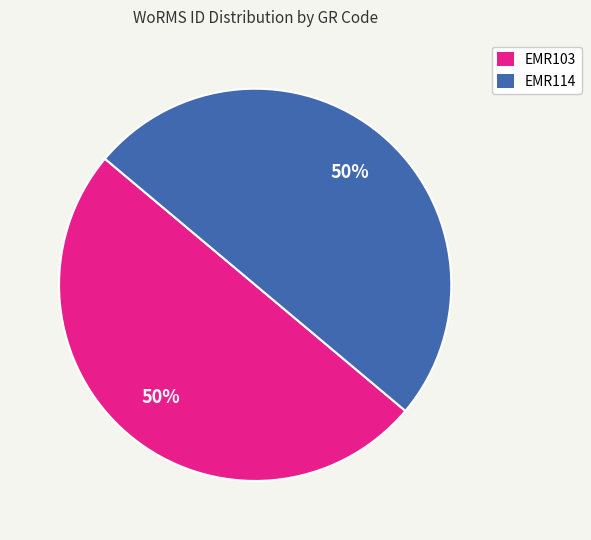

To the nearest percent, what is the average slice percentage?

50%